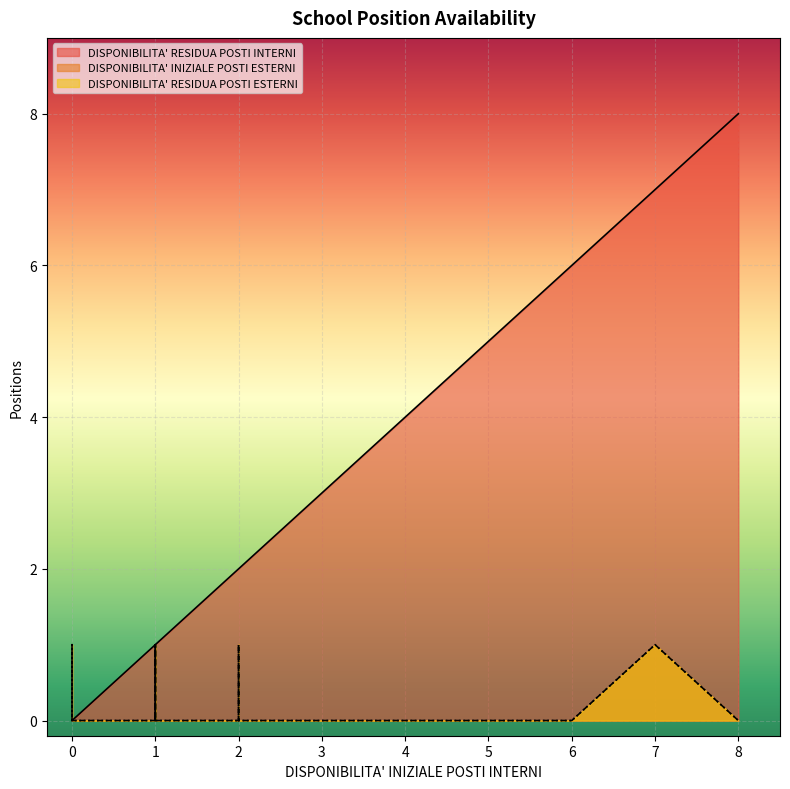

How many interior local valleys does the DISPONIBILITA' INIZIALE POSTI ESTERNI series have?

3